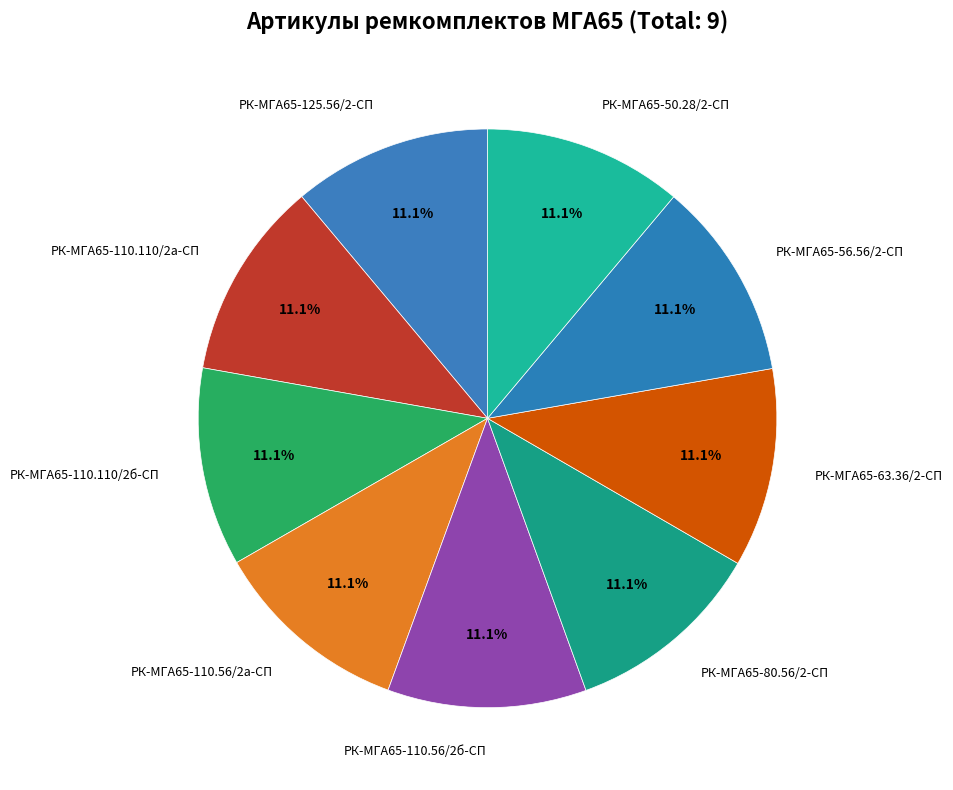

Is there a majority slice in this chart?

No